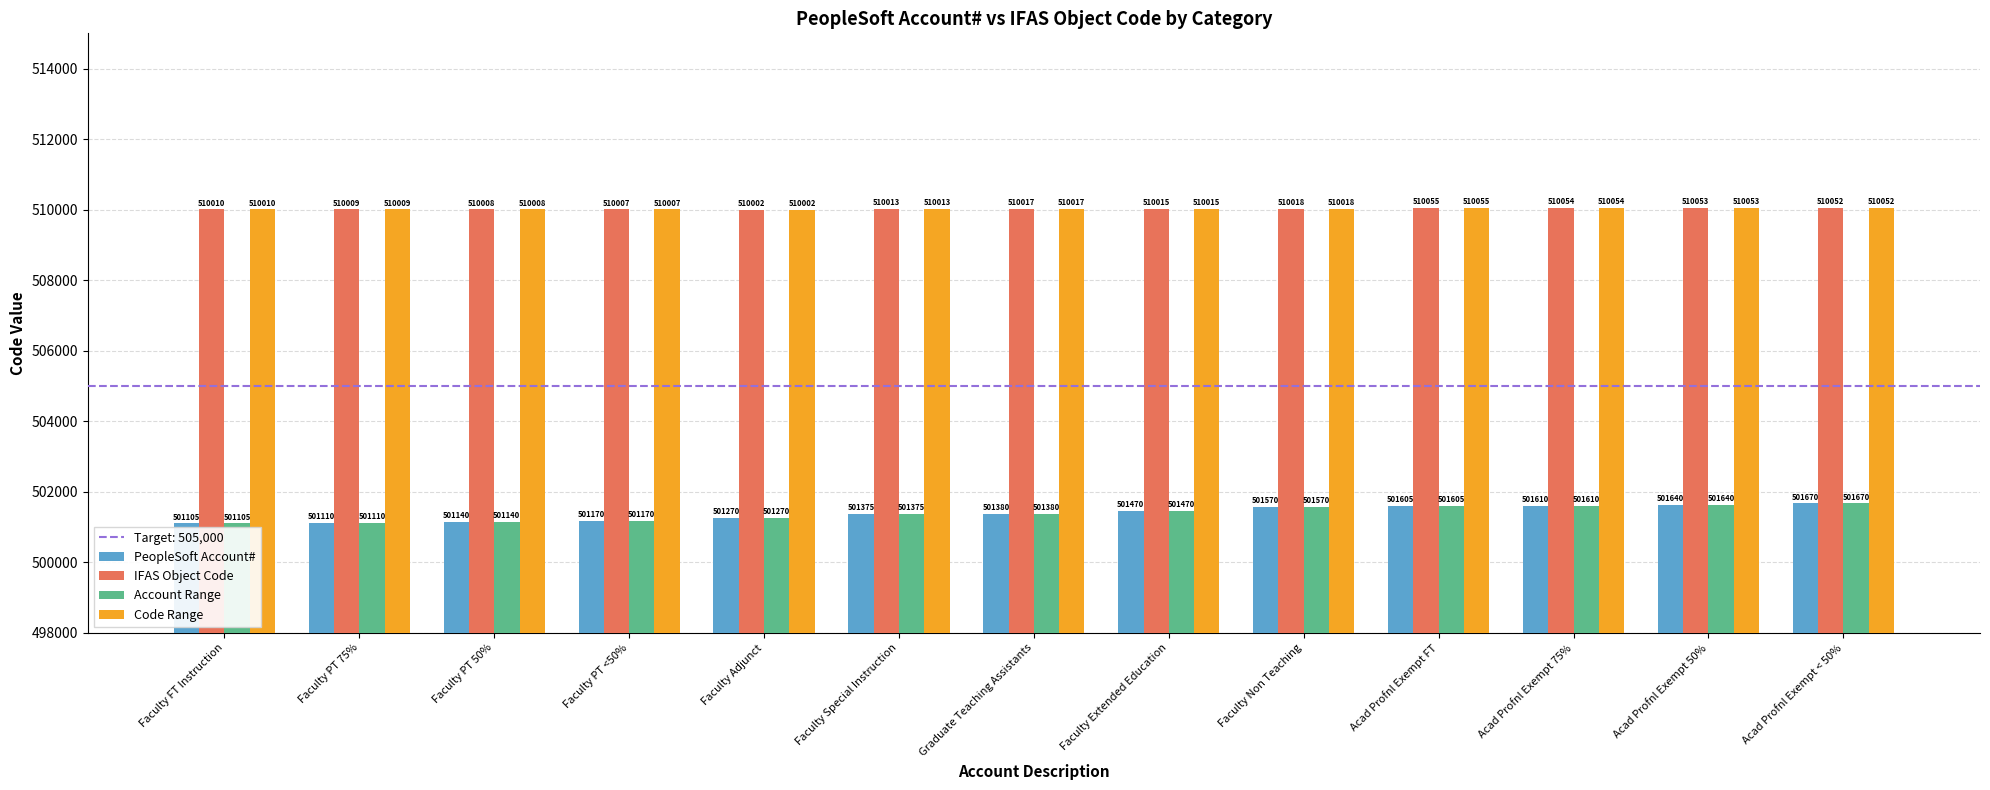

What is the spread (max minus min) of values at Faculty Non Teaching?

8448